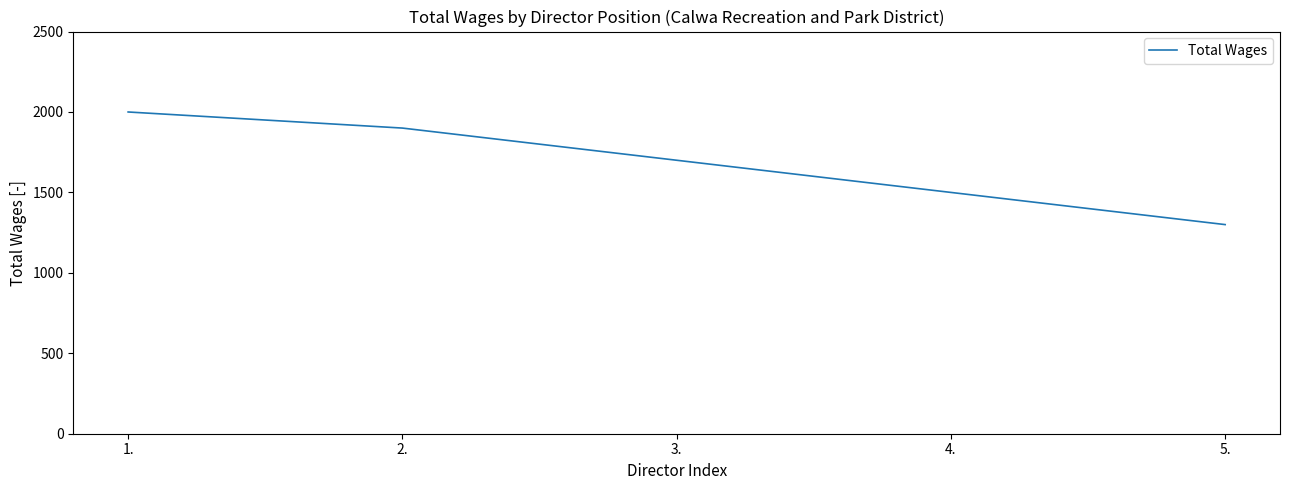

True or false: the data shows 2093 at 5..

False